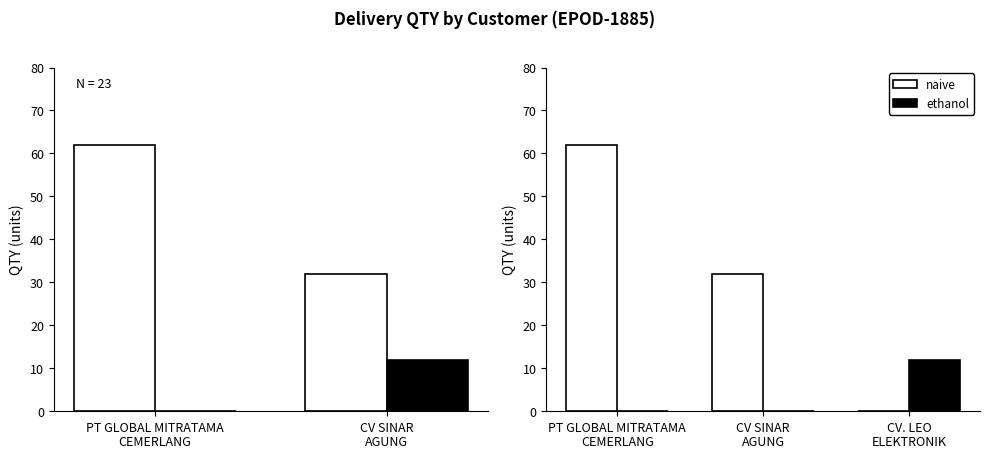

What position from the right is PT GLOBAL MITRATAMA
CEMERLANG?

3